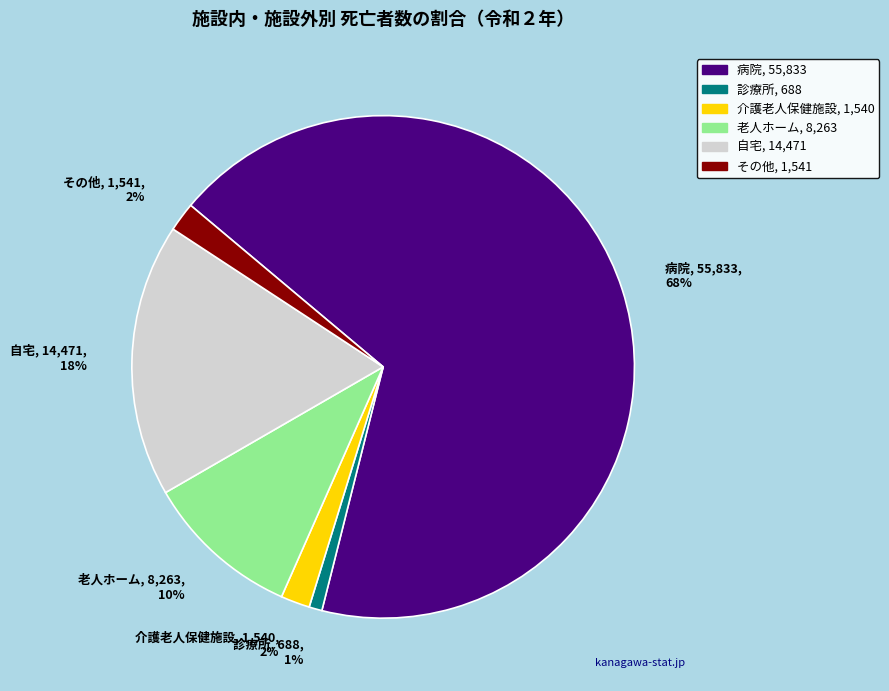

Which category accounts for the majority?

病院